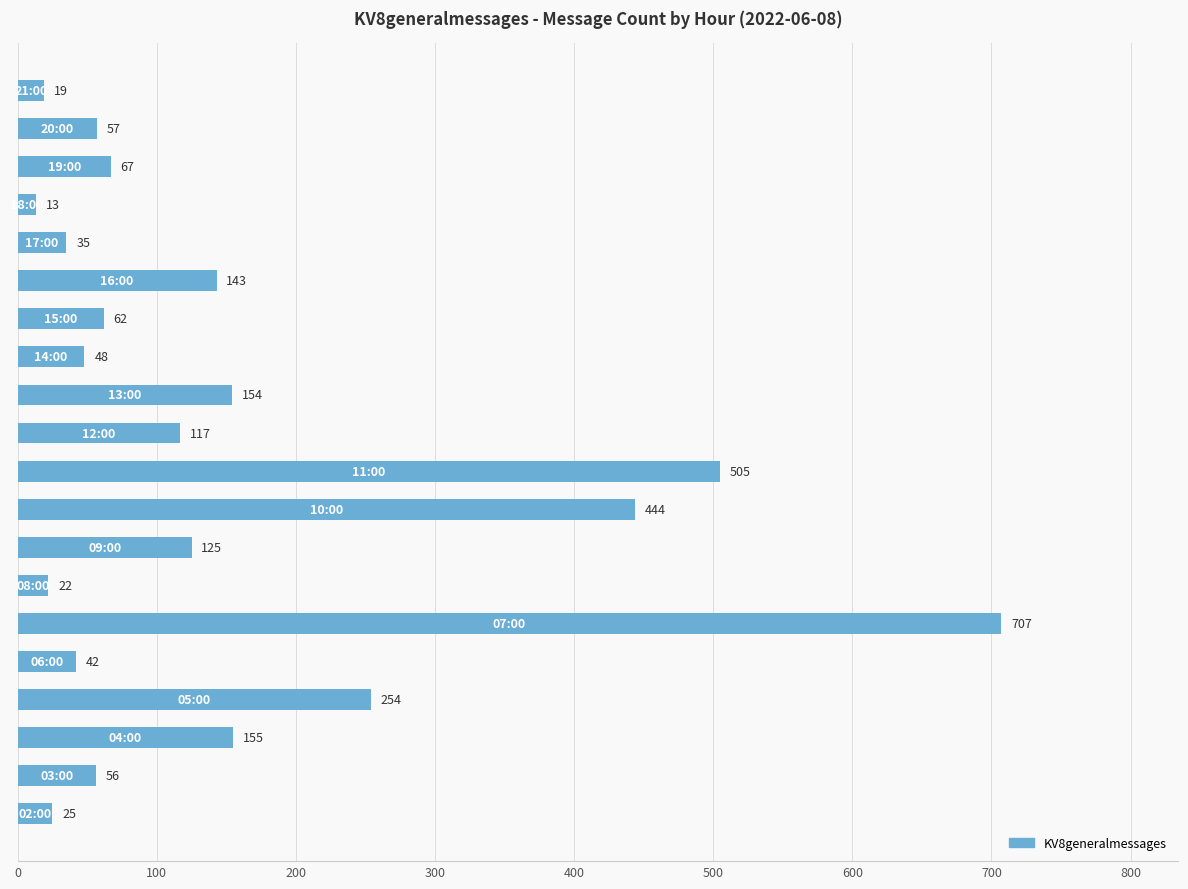

What is the difference between the maximum and minimum values?

694